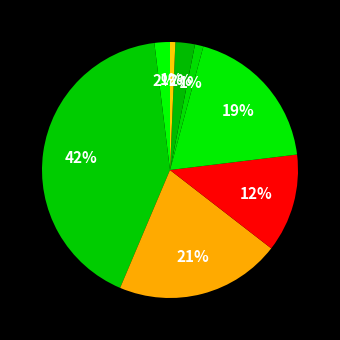

How many segments does this pie chart have?

8